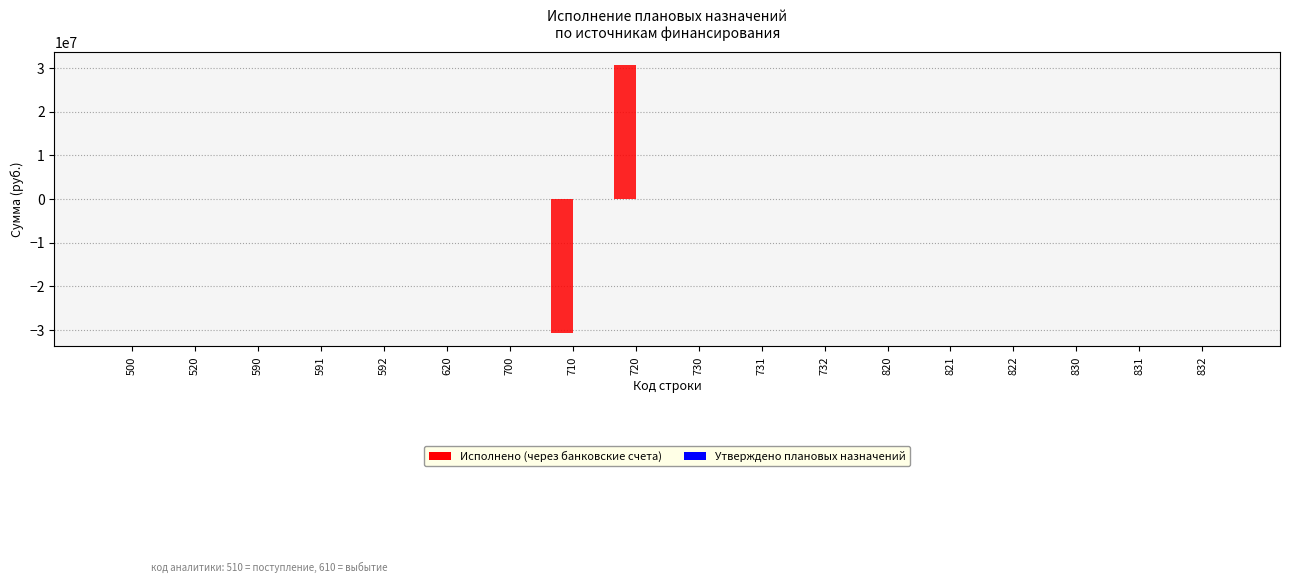

The value at 731 is -24834247.6. True or false?

False